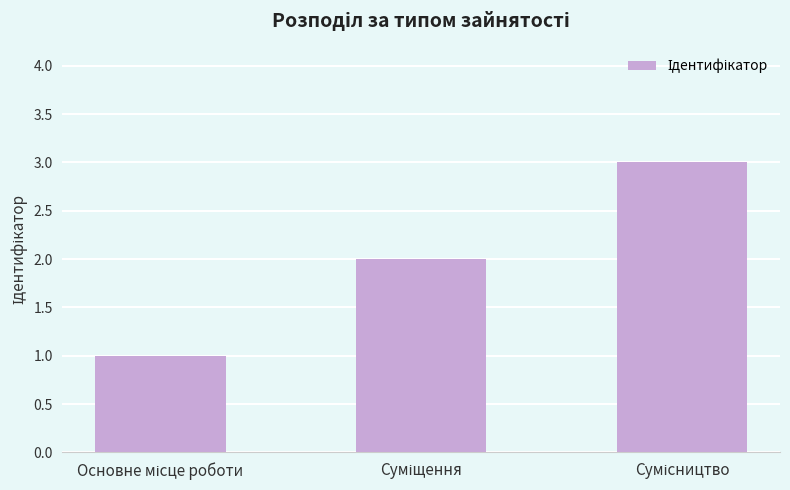

Count the values in the range 1 to 3.

3